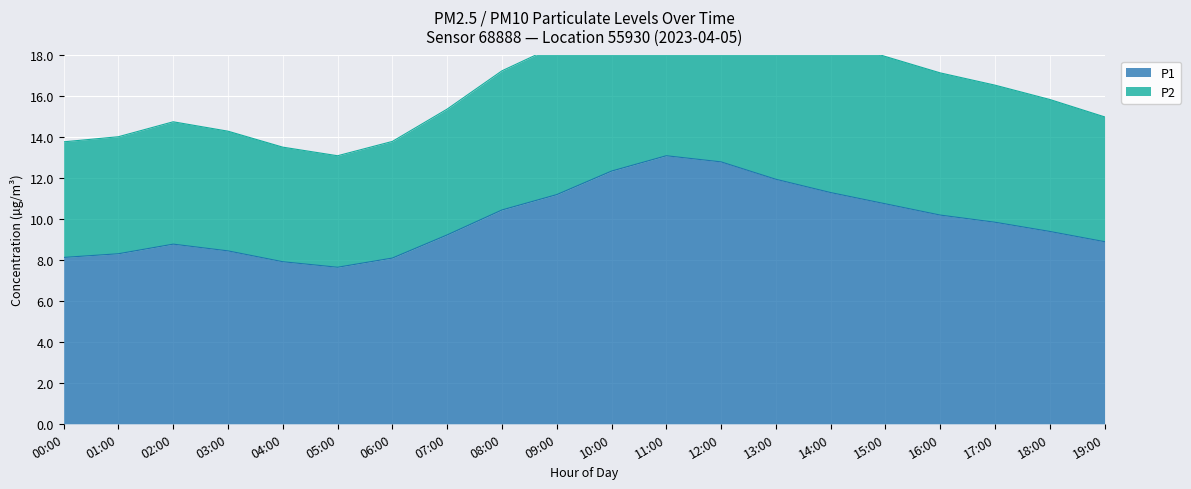

At which category does the chart reach its peak across all series?

11:00